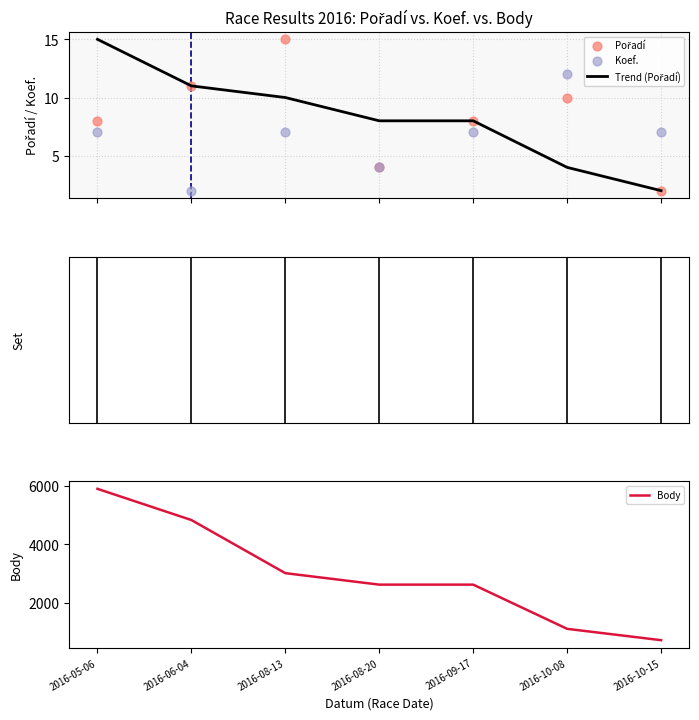

At how many categories does at least one series exceed 1670?

5